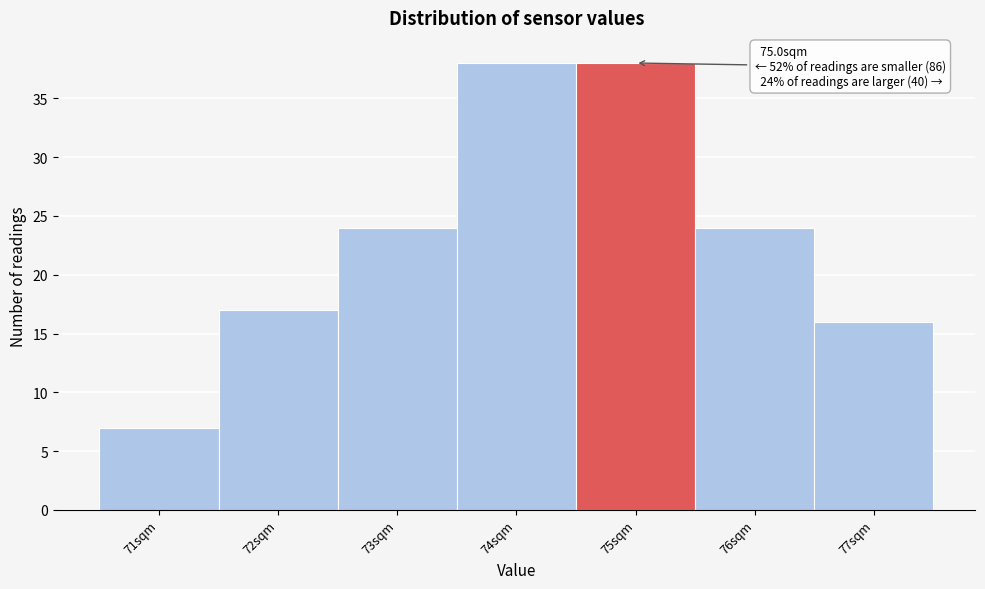

Reading left to right, transcribe all the data shown in this chart.

7	17	24	38	38	24	16